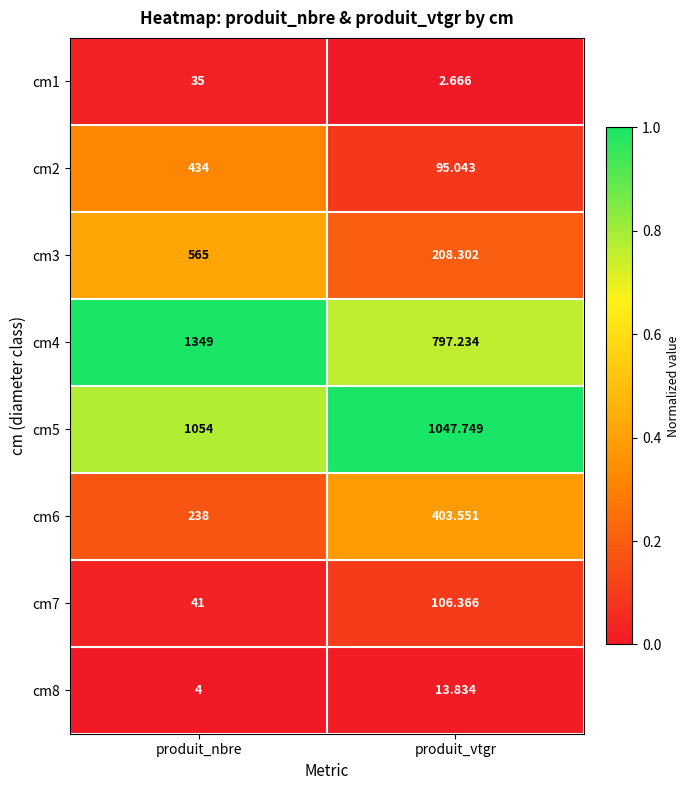

Is the value of cm6 at produit_vtgr greater than the value of cm8 at produit_nbre?

Yes